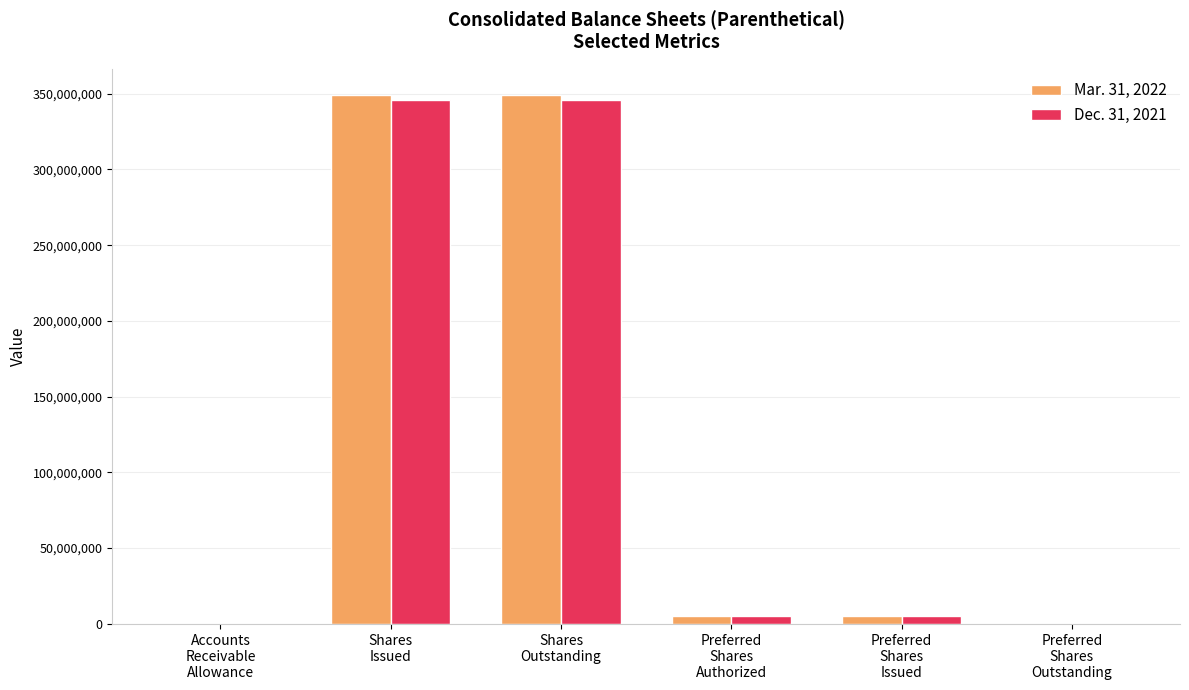

What is the greatest value displayed?

349082480